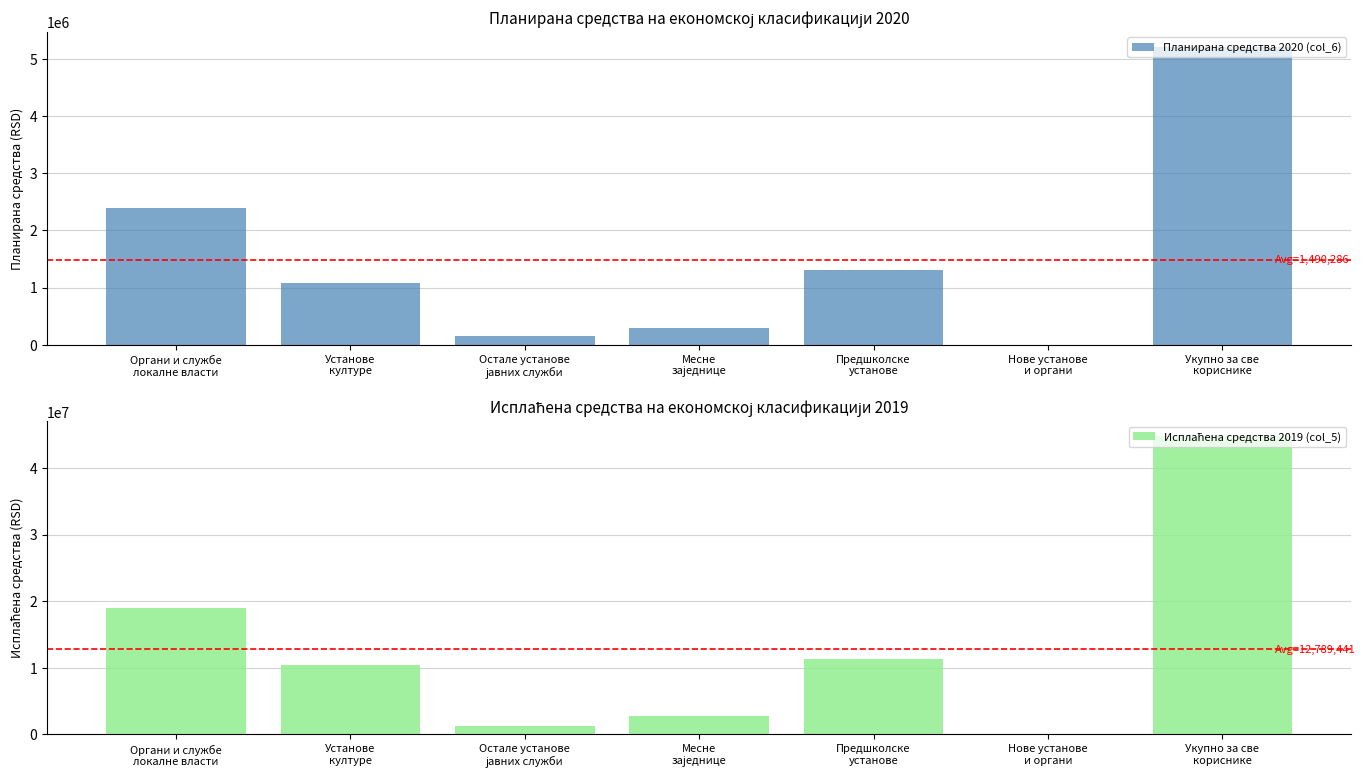

What is the average value of the Исплаћена средства 2019 (col_5) series?

12789440.9